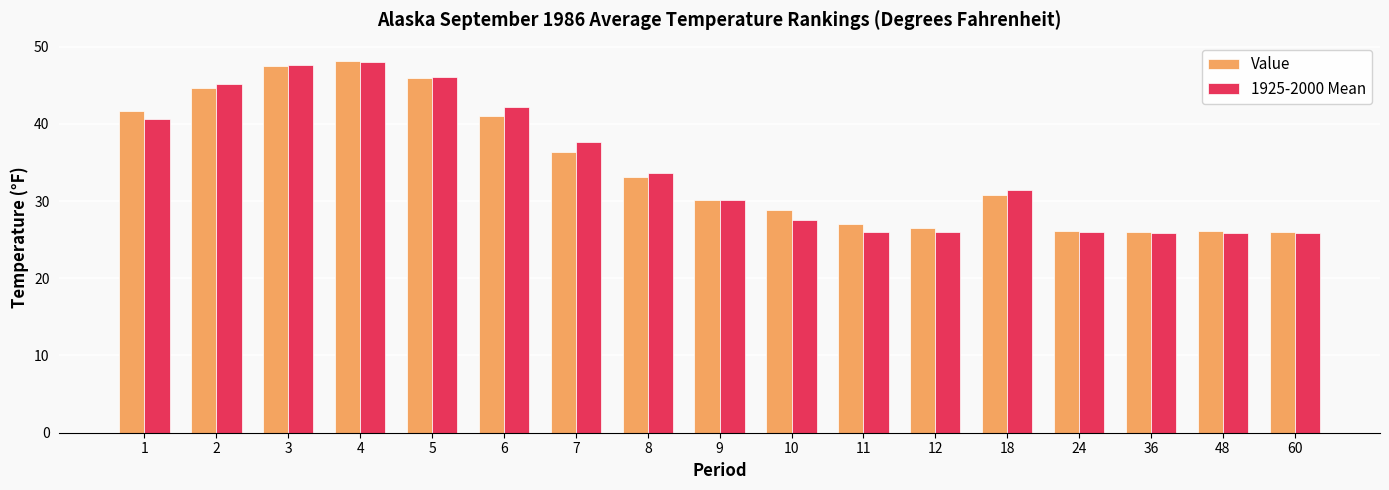

The 1925-2000 Mean series shows 23.5 at 1. True or false?

False